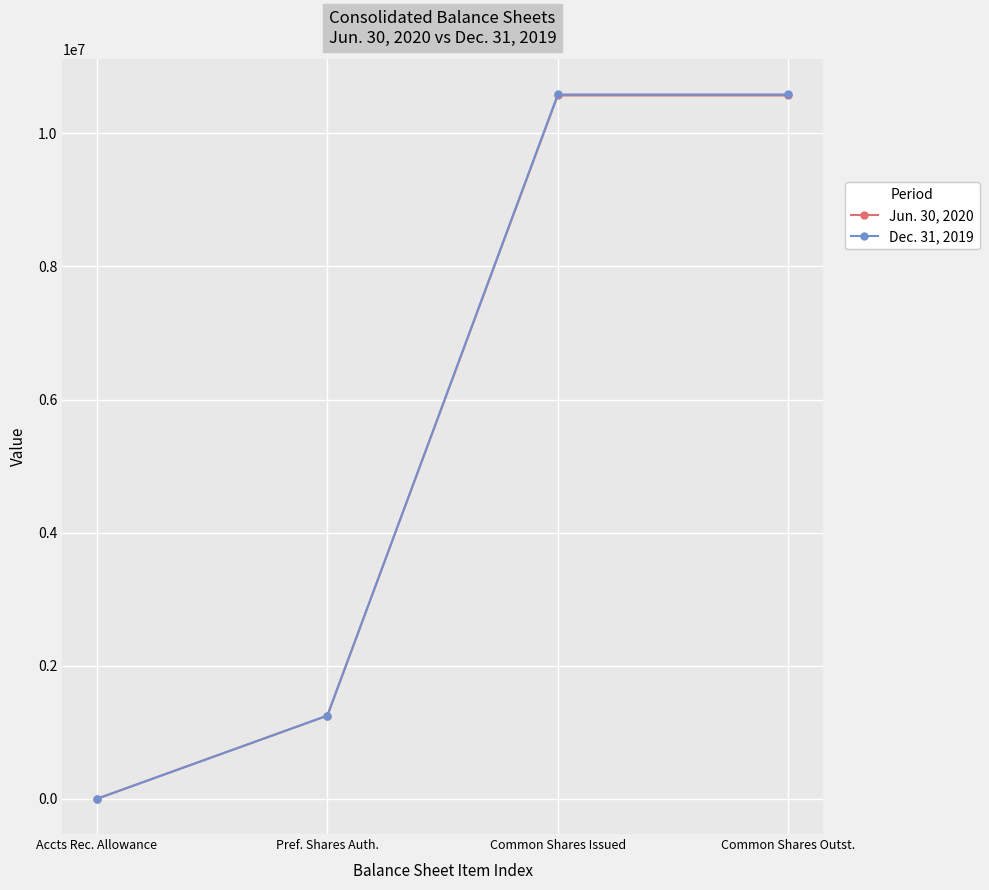

What is the maximum value shown in the chart?

10585159